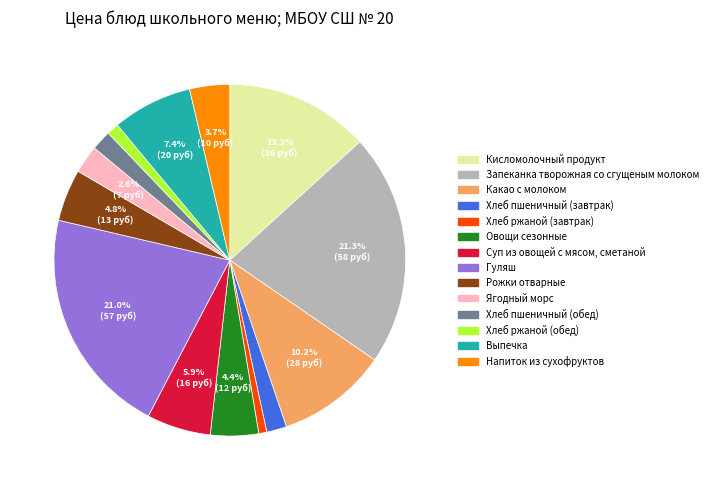

Combined, do Овощи сезонные and Кисломолочный продукт account for over 50%?

No